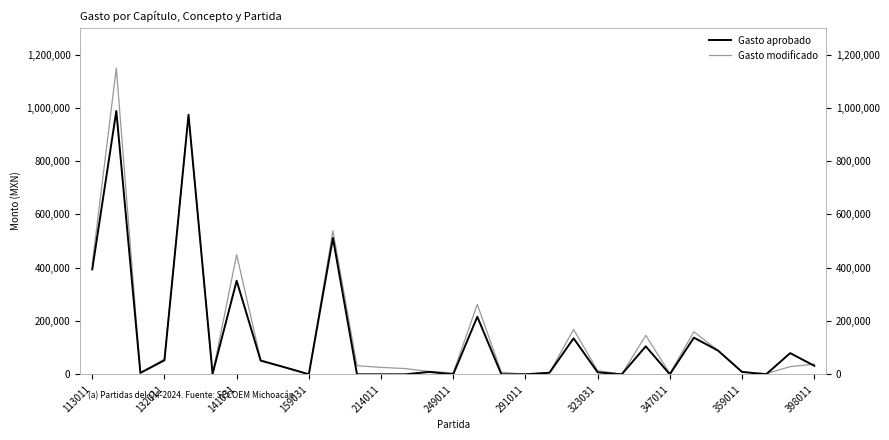

List the series in order of their peak value, highest first.

Gasto modificado, Gasto aprobado